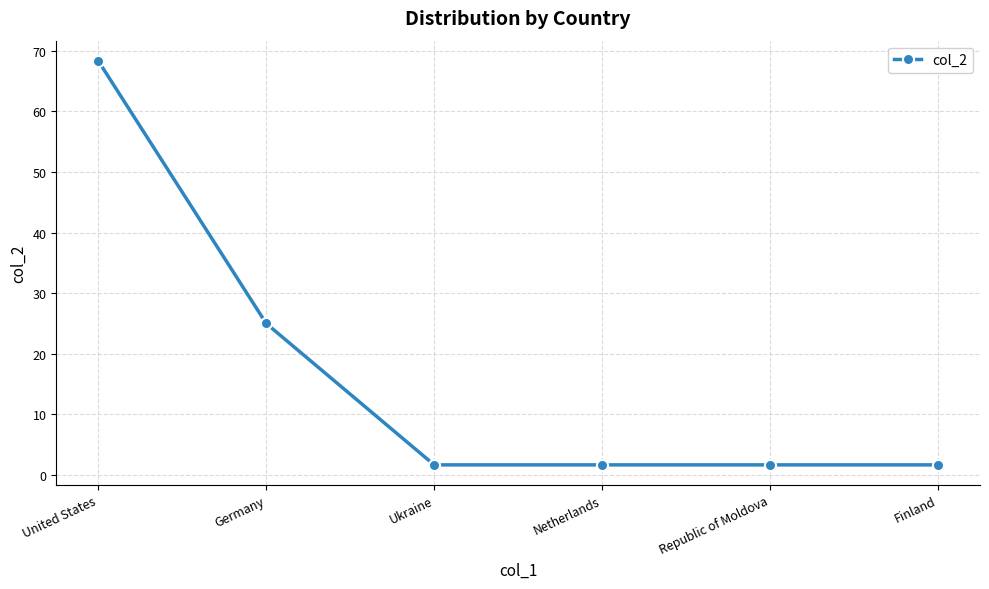

What is the maximum value shown in the chart?

68.3